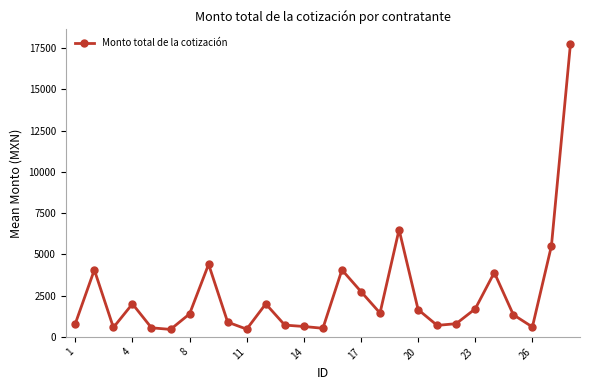

What is the value of the 9th point from the left?

893.1